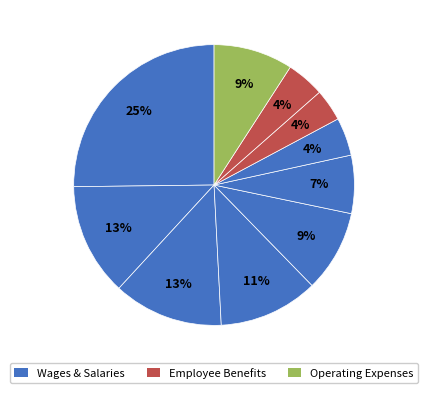

Count the number of slices in the pie.

10